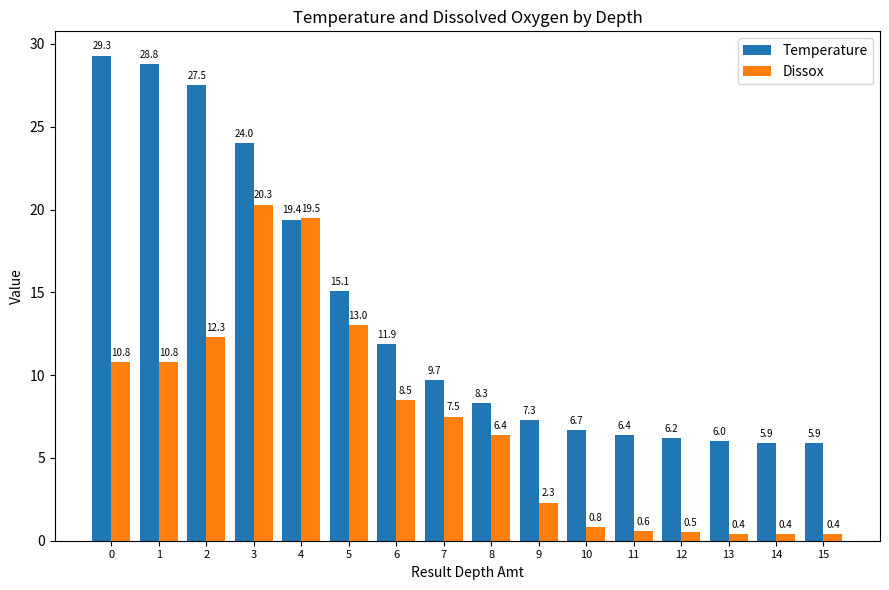

How many bars are there in total?

32